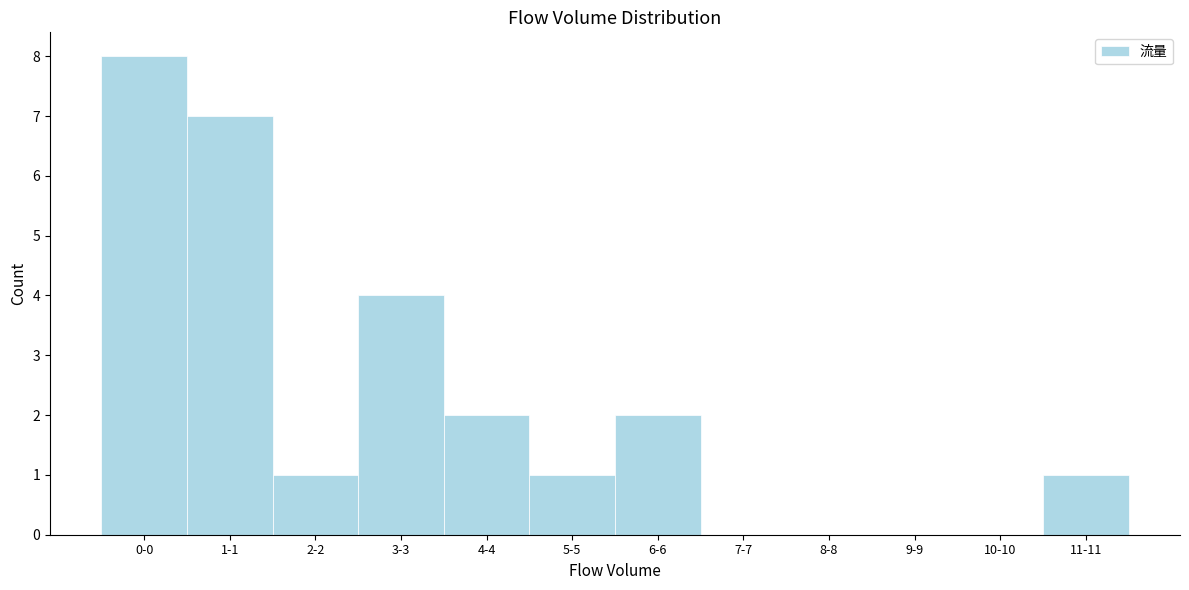

Reading right to left, transcribe all the data shown in this chart.

11-11=1	10-10=0	9-9=0	8-8=0	7-7=0	6-6=2	5-5=1	4-4=2	3-3=4	2-2=1	1-1=7	0-0=8